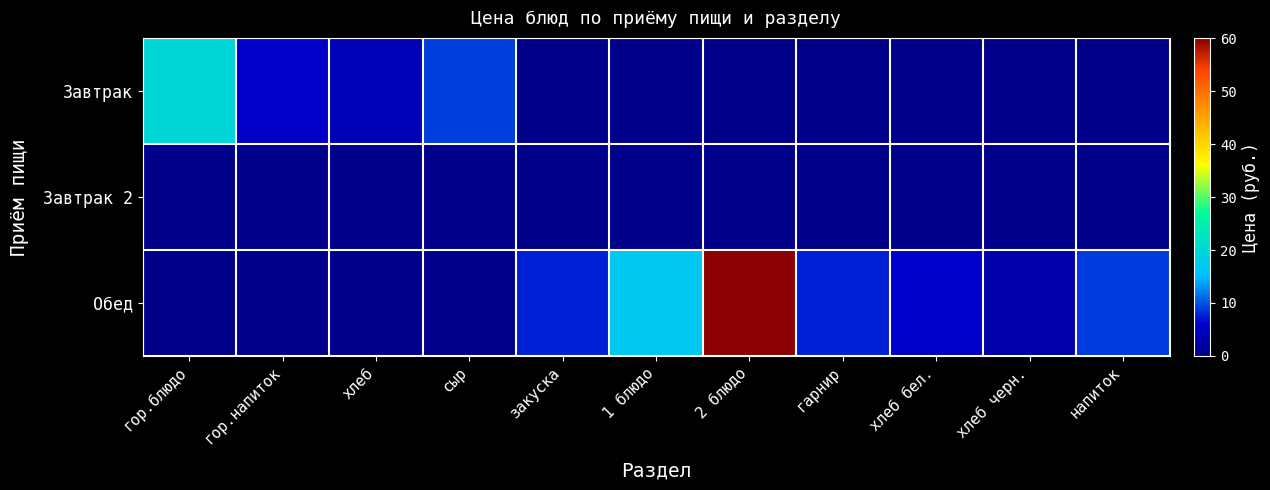

Which has a higher value, гор.напиток or 1 блюдо?

гор.напиток